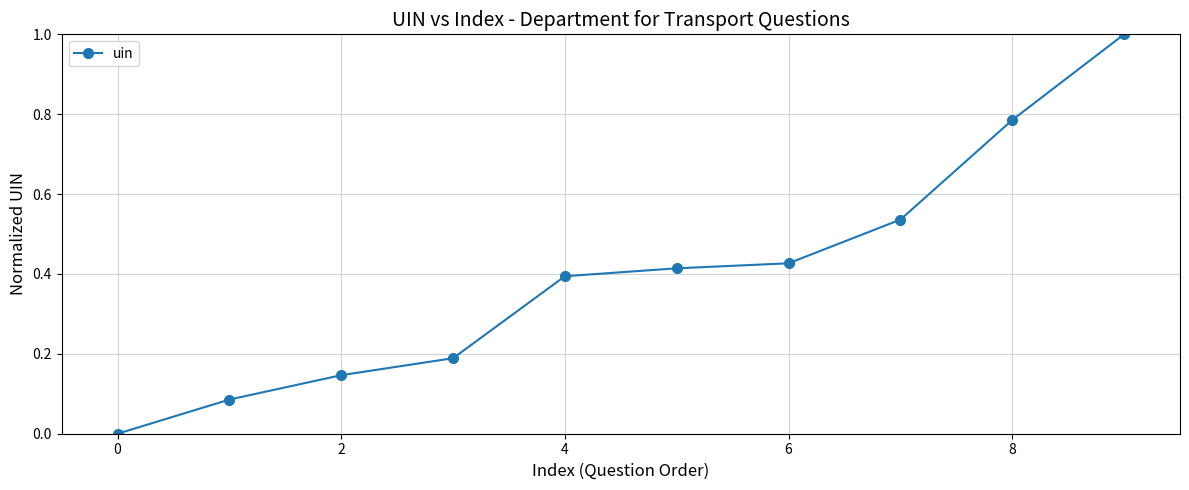

What is the value of the 10th point from the left?

1.0